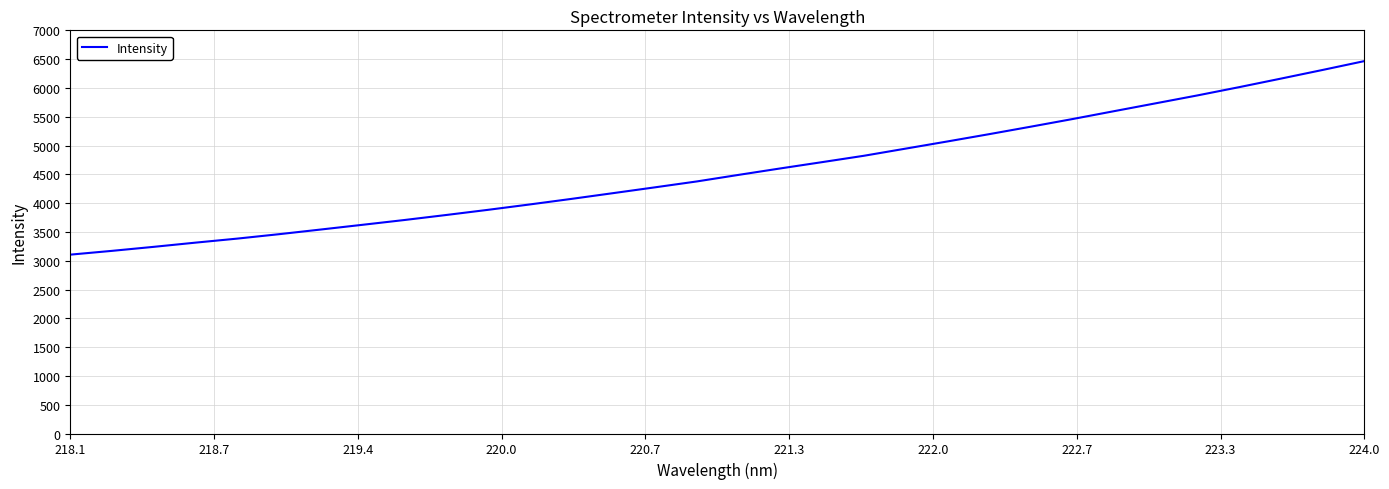

What is the difference between the maximum and second lowest values?

3294.5